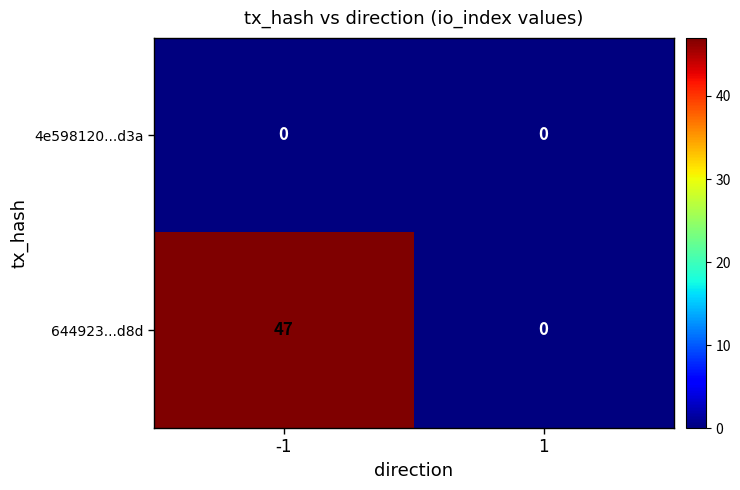

What is the average value of the 644923...d8d series?

24